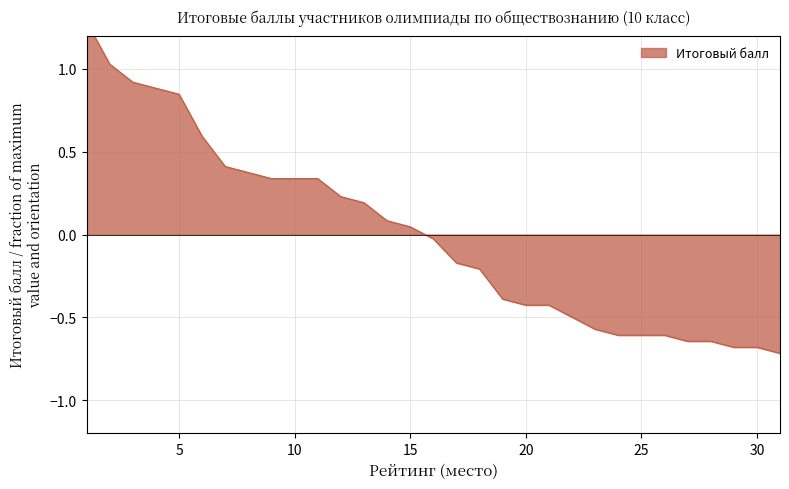

How many lines are shown in the chart?

1